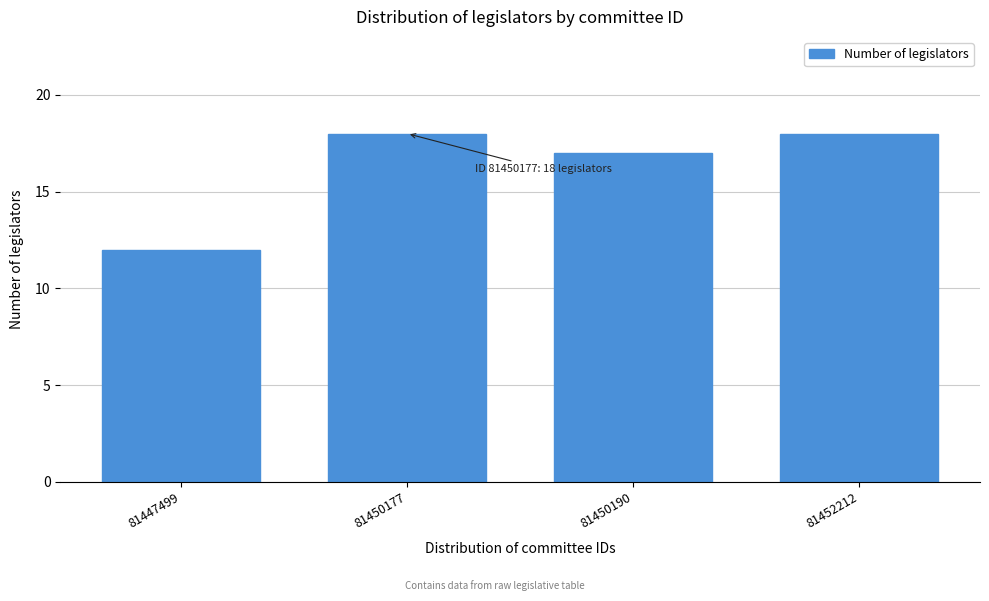

Reading left to right, what are all the values shown in this chart?

12	18	17	18